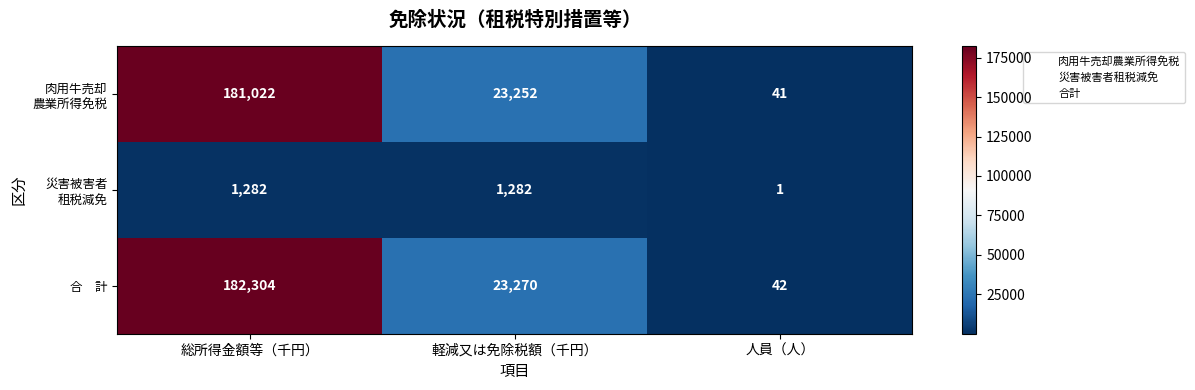

What is the maximum value shown in the chart?

182304